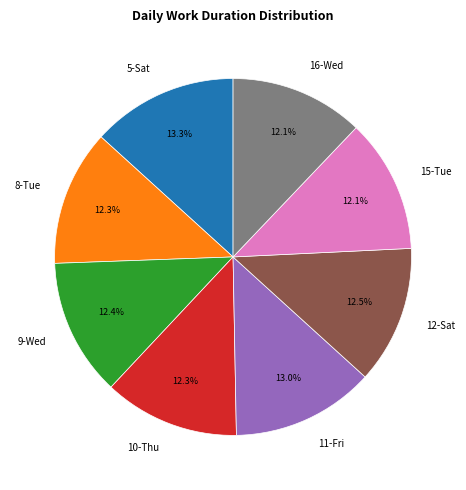

What is the ratio of the value at 15-Tue to the value at 16-Wed?

1.0